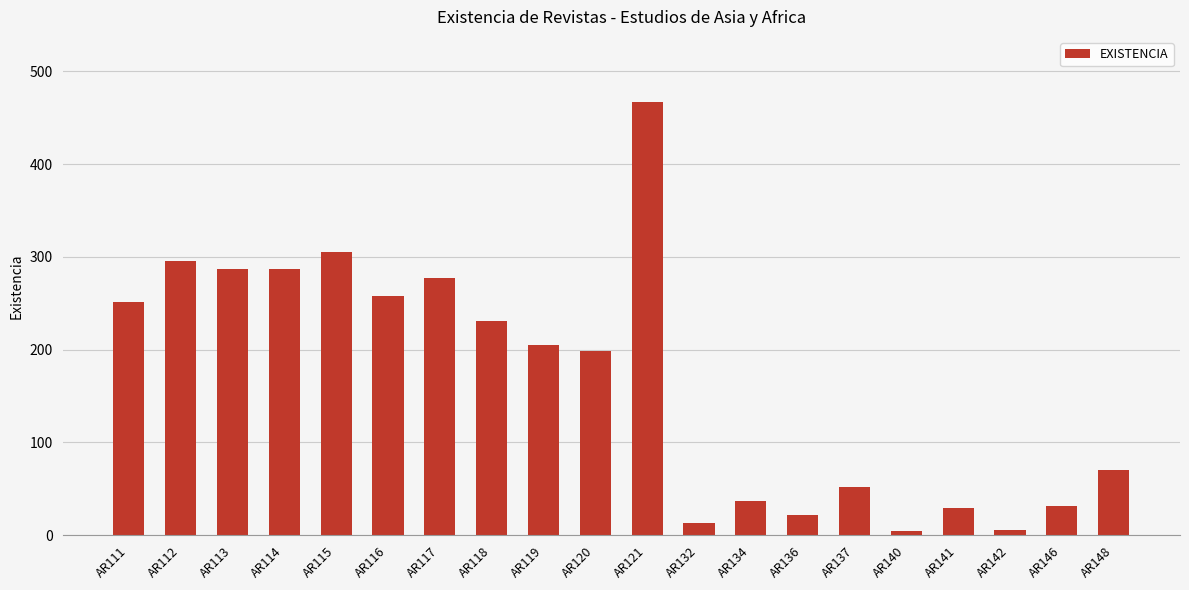

At which category does the chart reach its peak across all series?

AR121